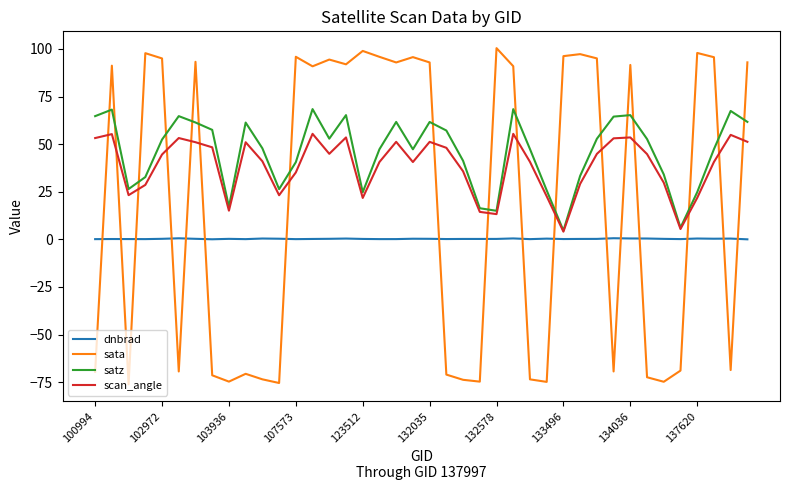

True or false: dnbrad and scan_angle intersect in this chart.

False